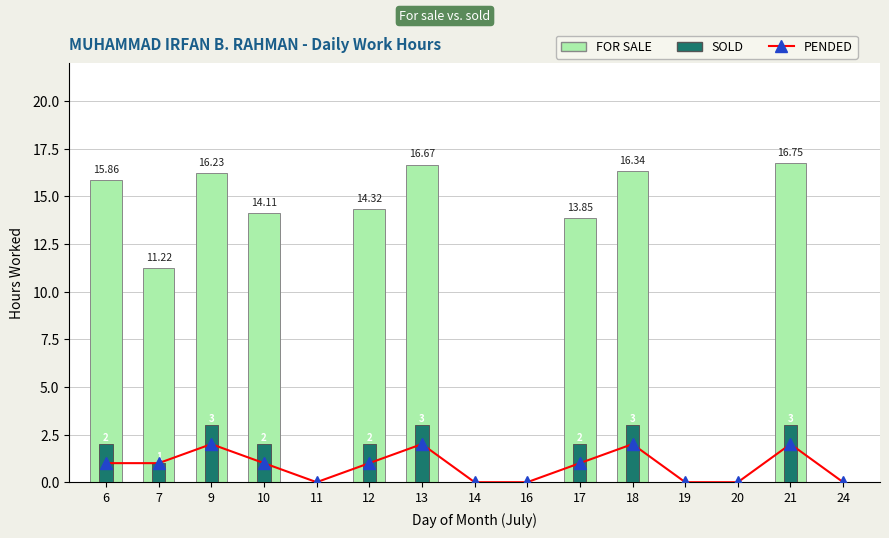

At which category does the chart reach its minimum across all series?

11